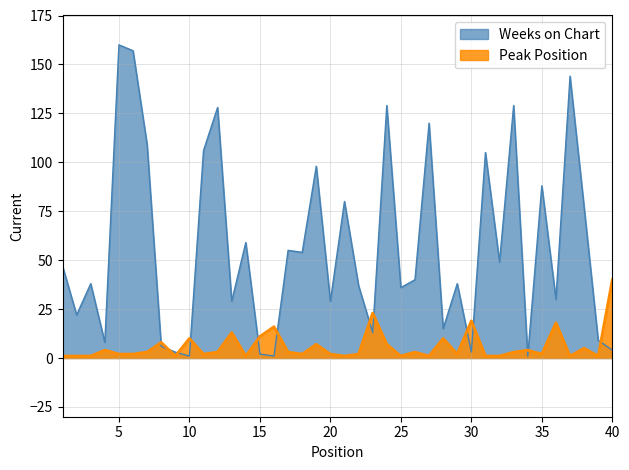

Where is the first local minimum for Weeks on Chart?

2